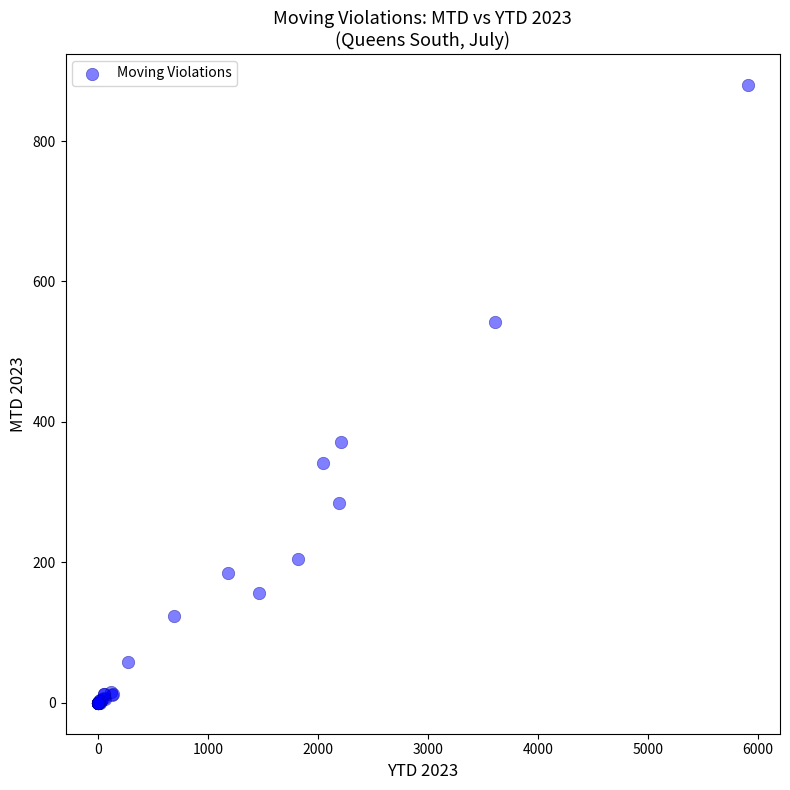

What Y value in the scatter plot is closest to 440?

372